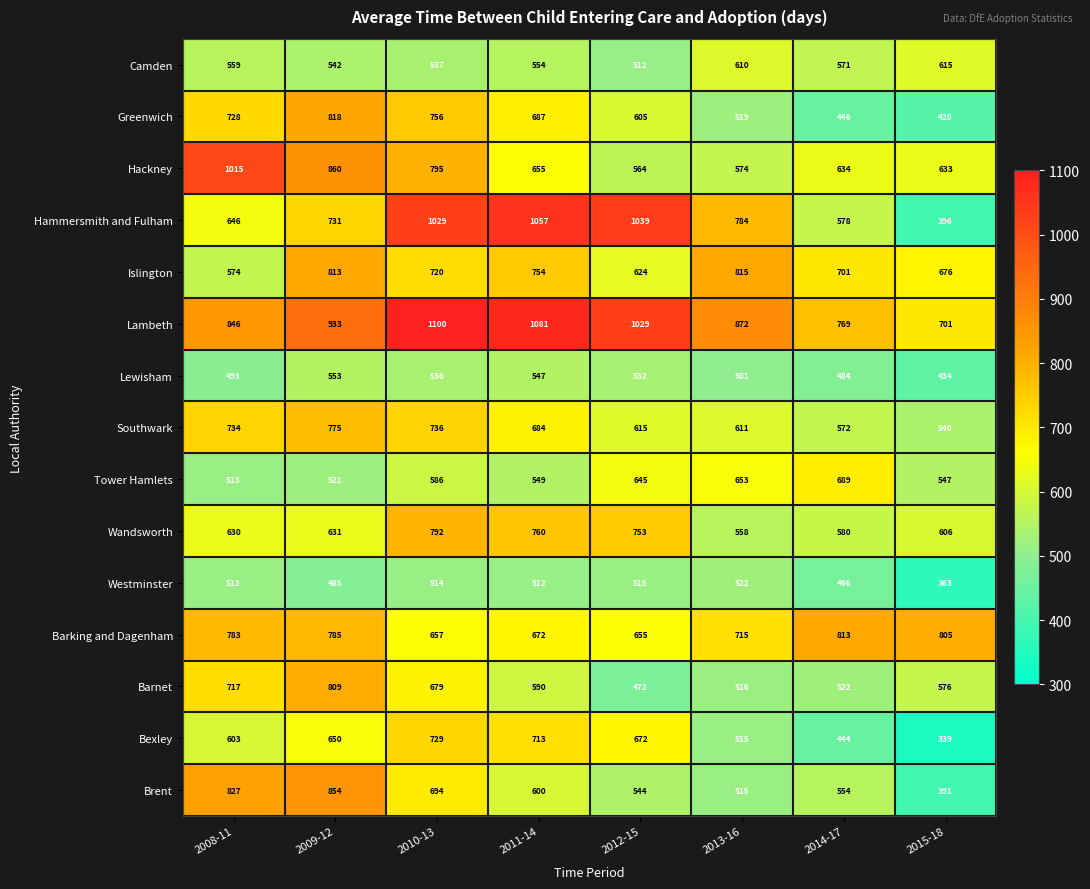

At which label is Lambeth closest to 900?

2013-16